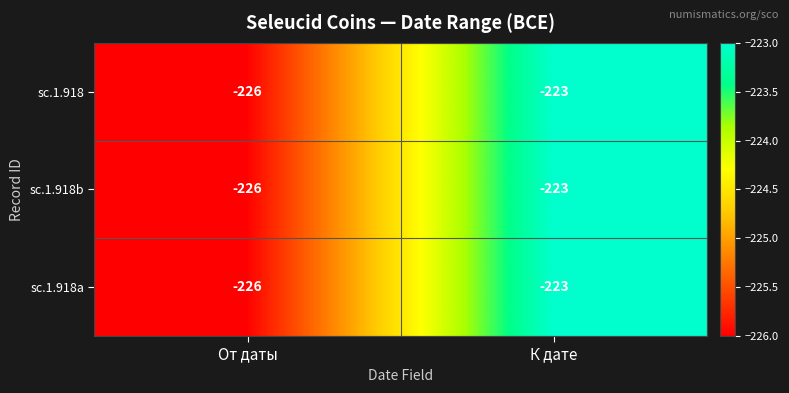

At which category is the sum across all series the highest?

К дате